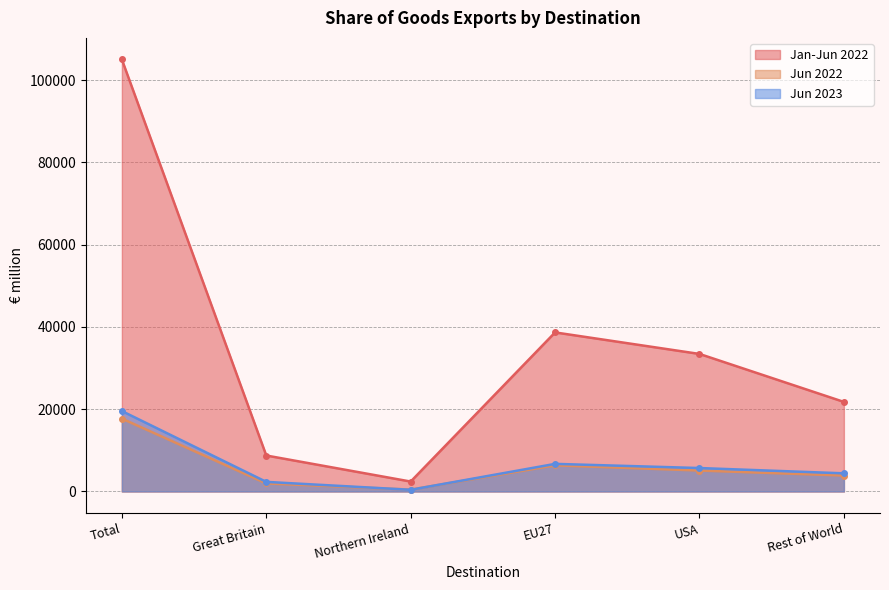

What is the difference between the maximum and minimum values in the Jan-Jun 2022 series?

102626